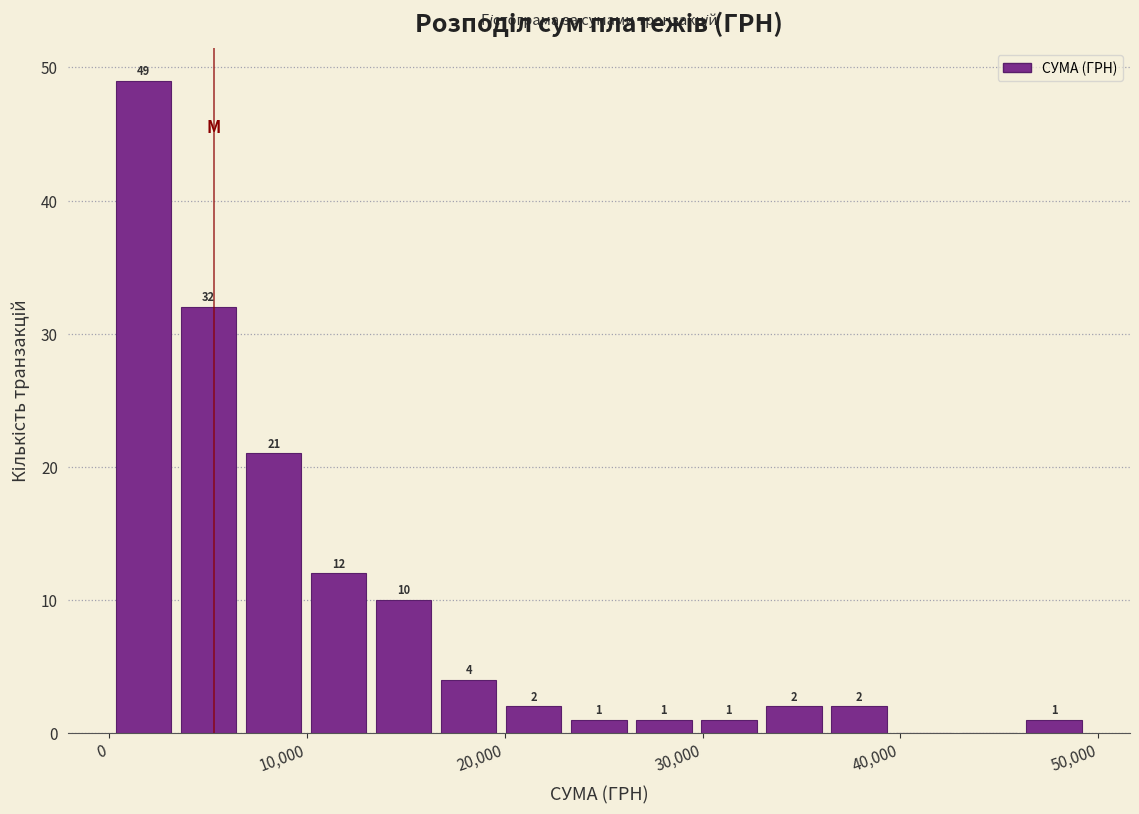

Around what value on the x-axis is the tallest bar? Give the approximate position of its centre, as read against the axis.

2000